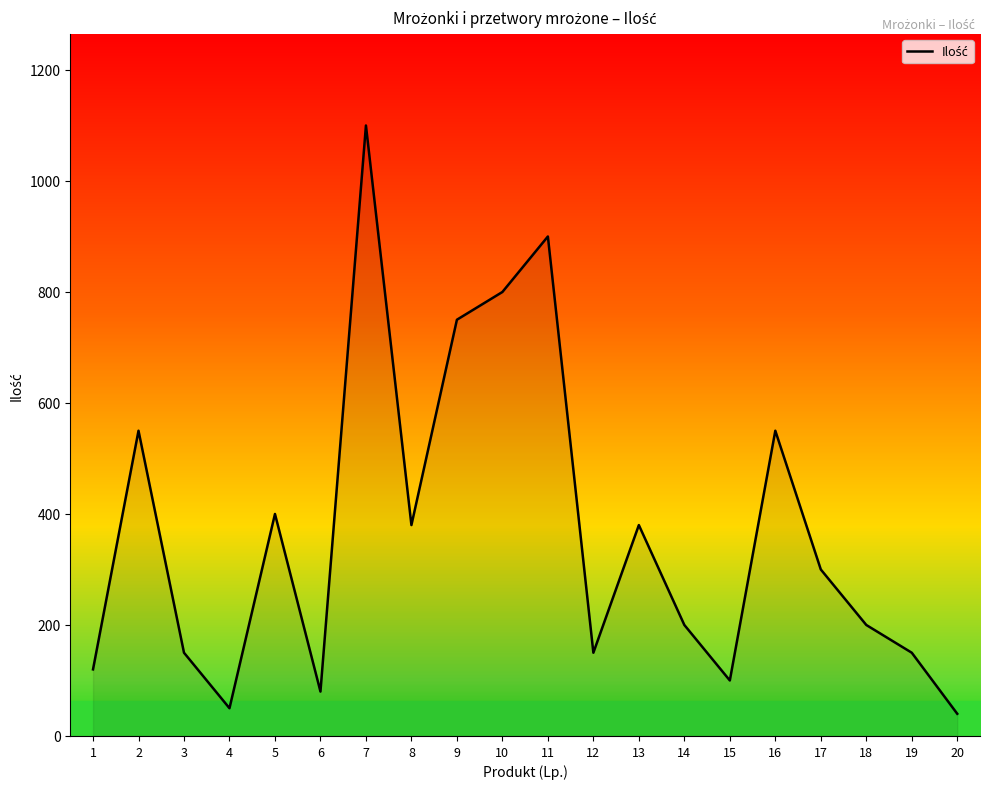

List the labels in order of value, smallest first.

20, 4, 6, 15, 1, 3, 12, 19, 14, 18, 17, 8, 13, 5, 2, 16, 9, 10, 11, 7